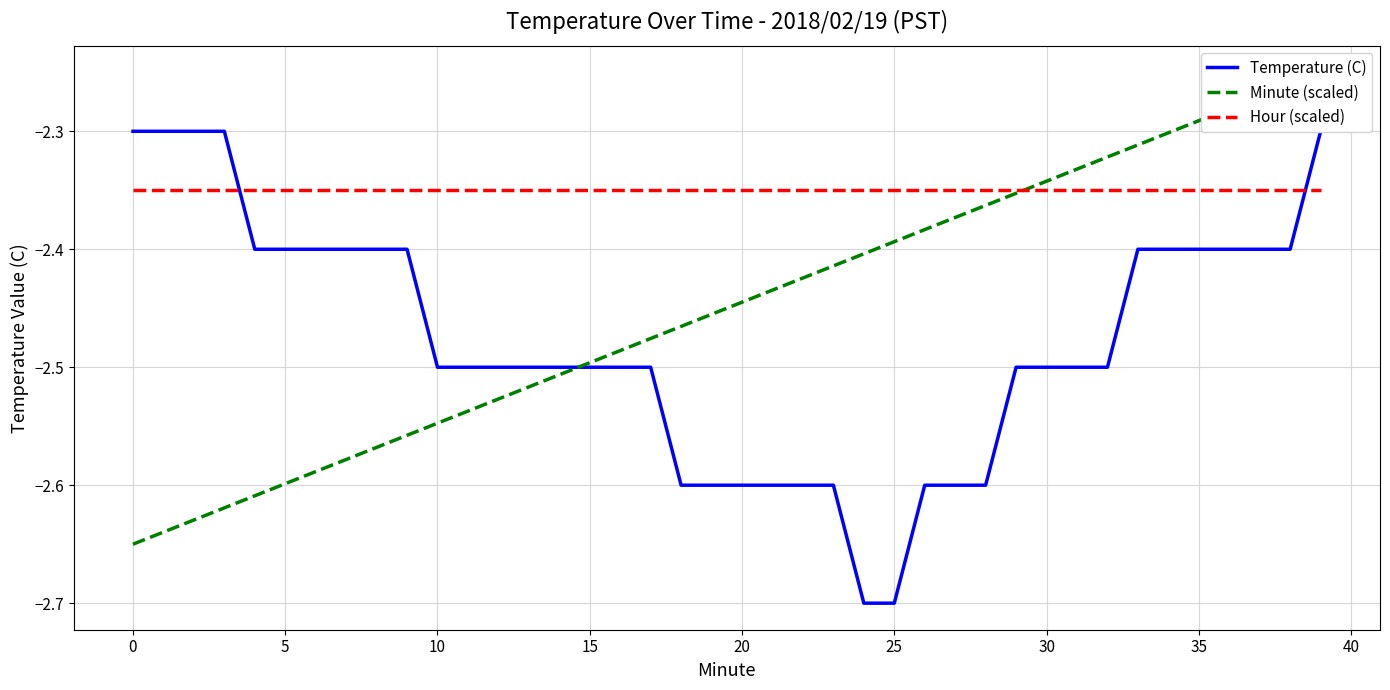

True or false: Hour (scaled) has more than 0 points higher than both neighbors.

False